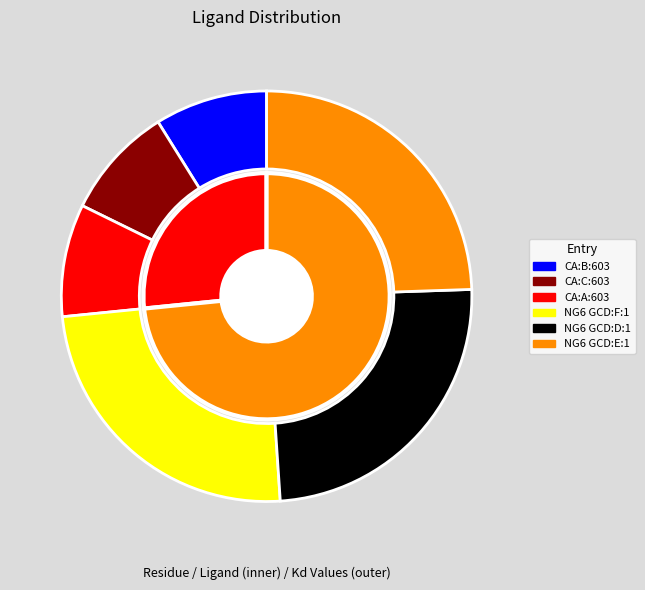

The NG6 GCD:E:1 slice represents 24% of the pie. True or false?

True